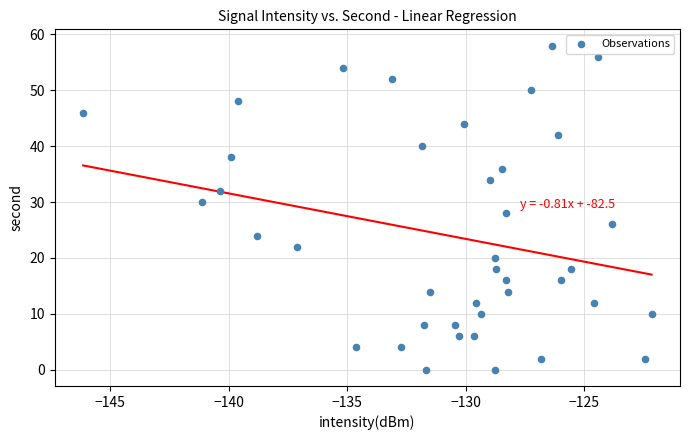

What is the range of Y values (max minus min)?

58